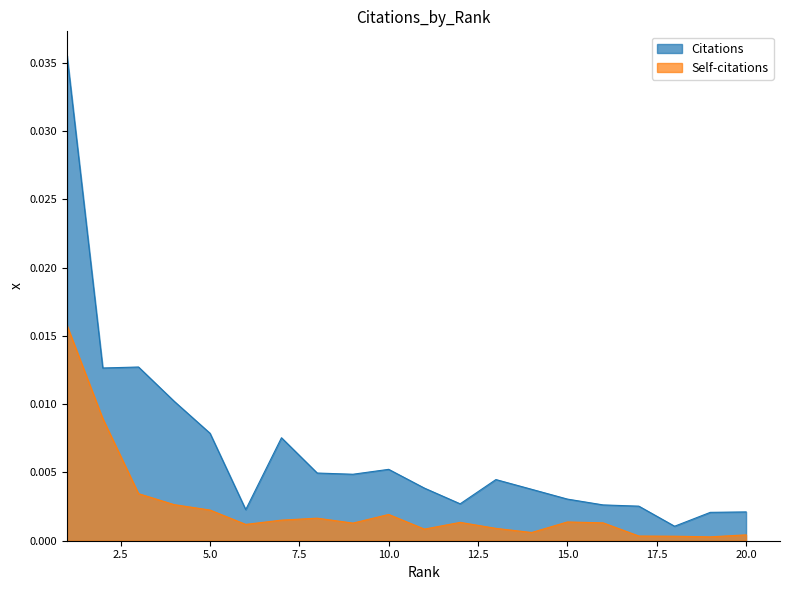

True or false: Citations and Self-citations cross at least once.

False